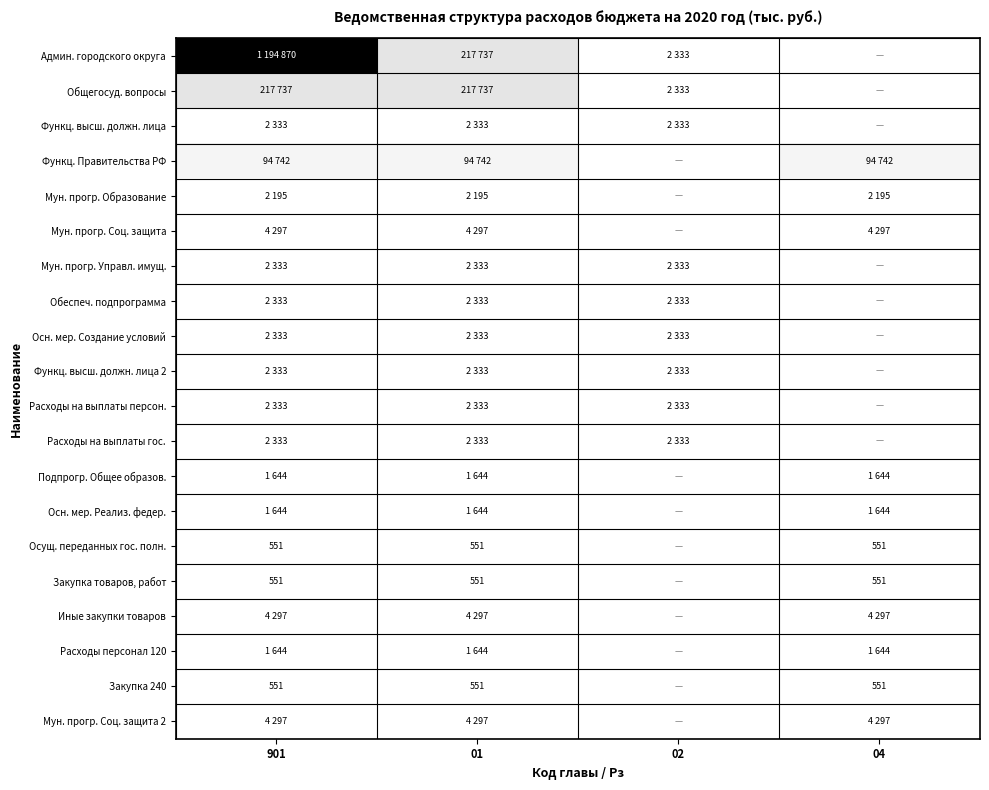

What is the total value across all series at 901?

1545351